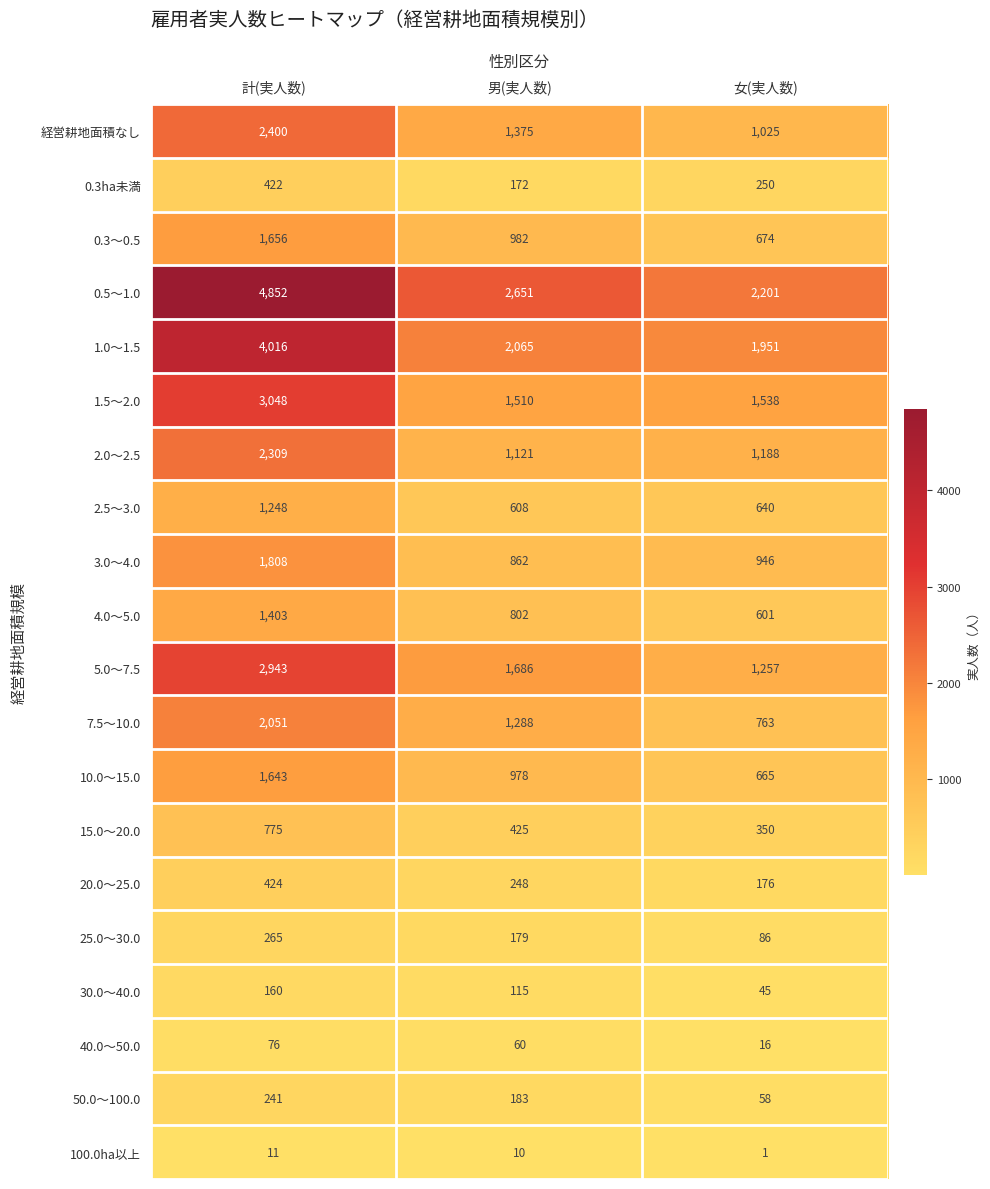

Which series has the widest spread of values?

0.5～1.0